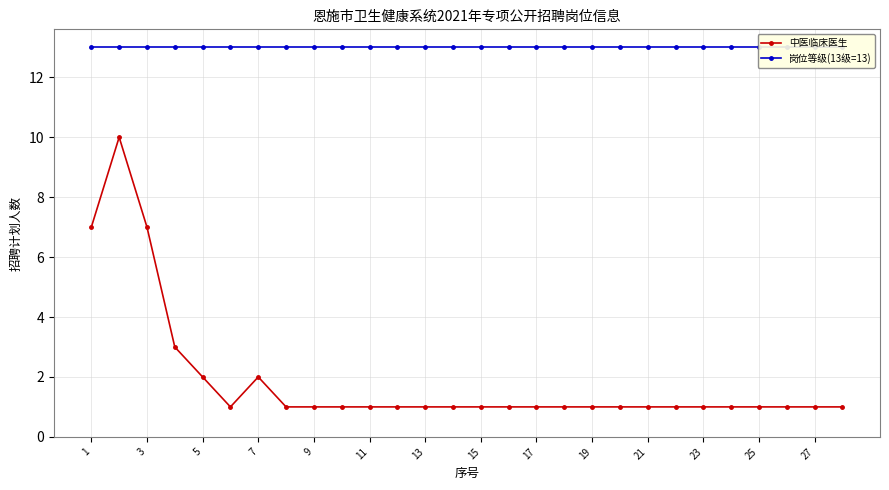

What are all the series names shown in the legend?

中医临床医生, 岗位等级(13级=13)